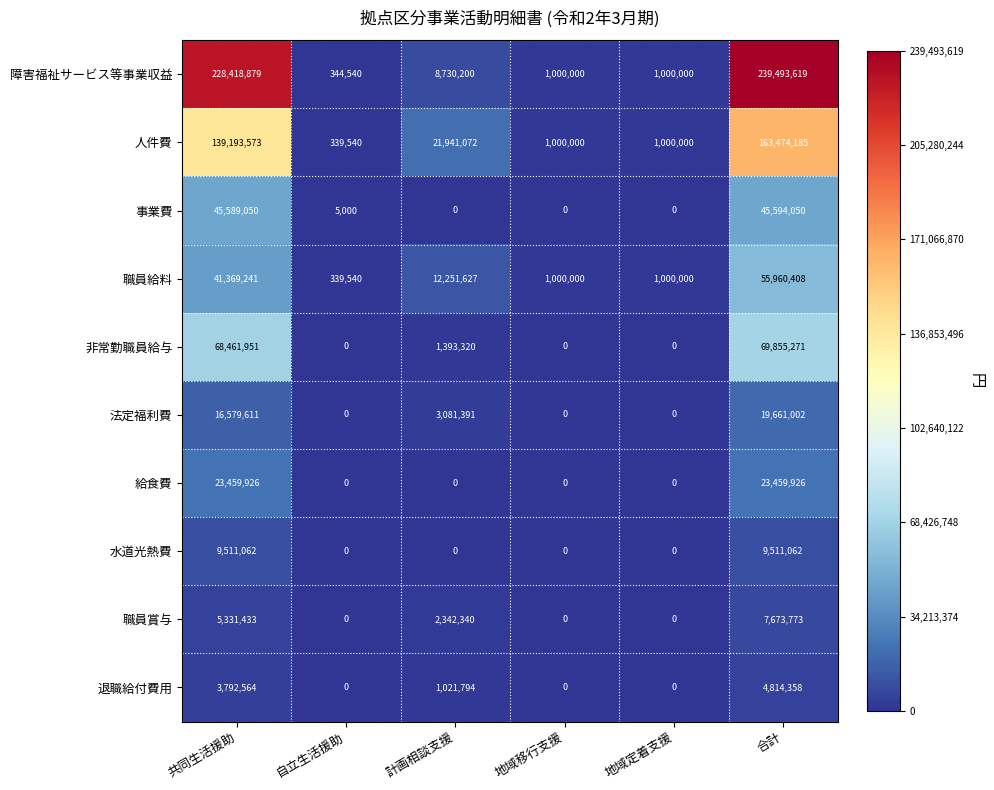

Rank the series by their maximum value, from highest to lowest.

障害福祉サービス等事業収益, 人件費, 非常勤職員給与, 職員給料, 事業費, 給食費, 法定福利費, 水道光熱費, 職員賞与, 退職給付費用